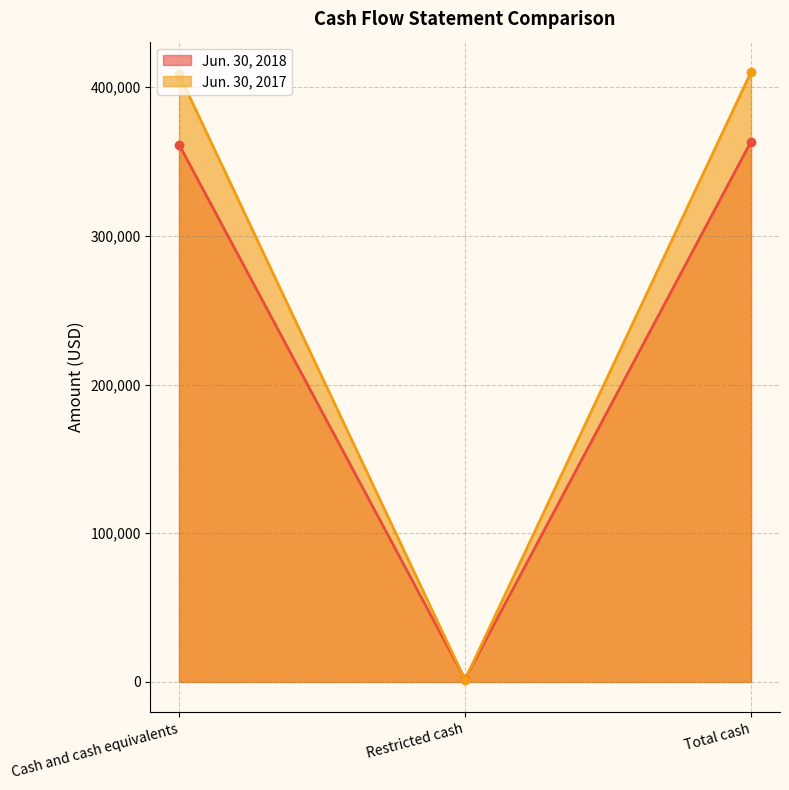

What is the label of the 3rd point from the left?

Total cash